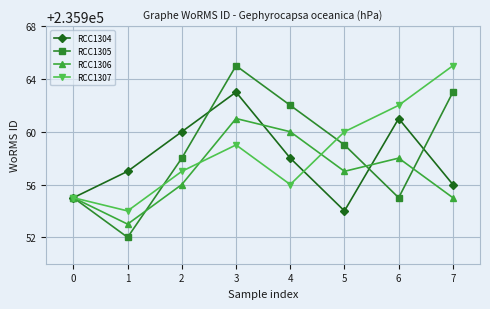

The value of RCC1307 at 3 is 235959. True or false?

True